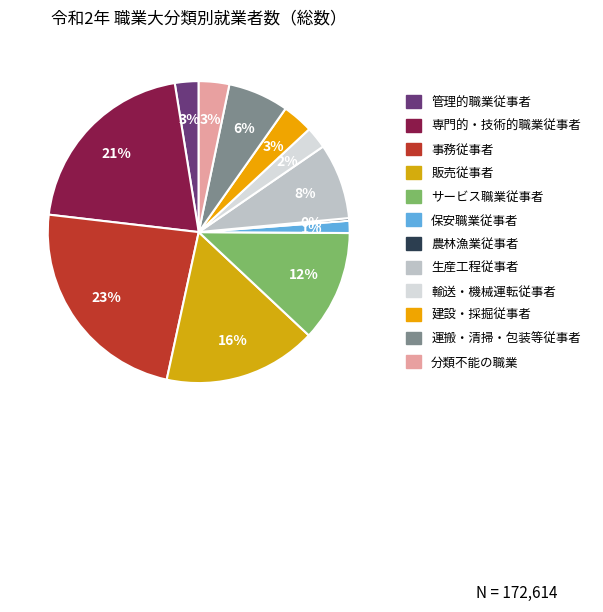

How many slices are in this pie chart?

12